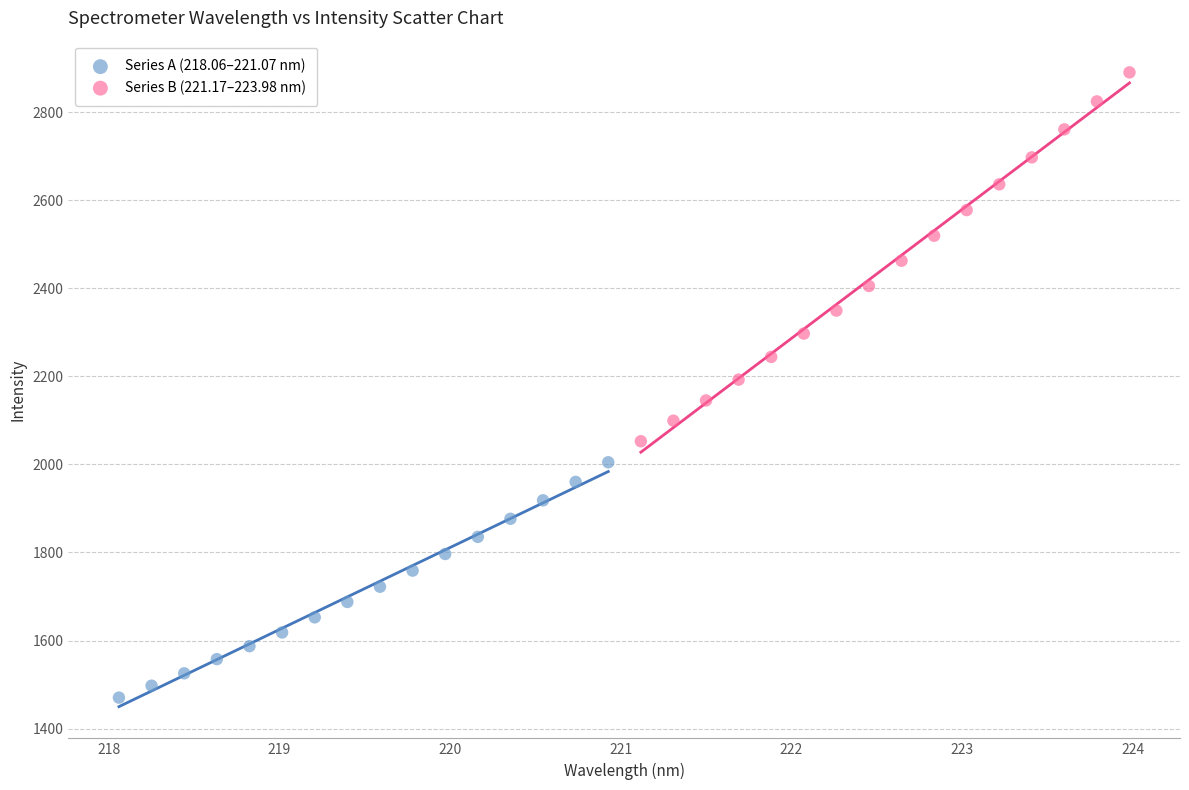

Which series contains the lowest Y value?

Series A (218.06–221.07 nm)